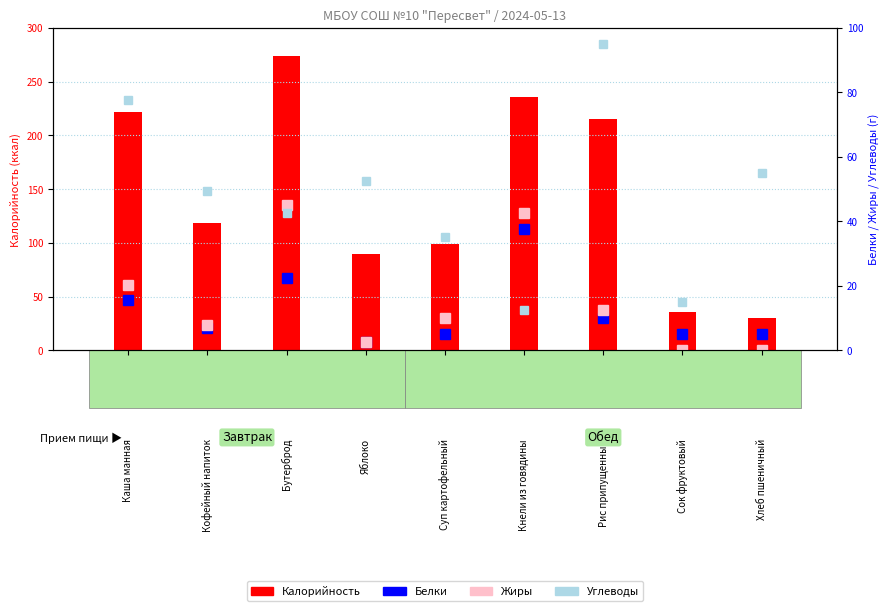

Between Каша манная and Сок фруктовый, which is larger?

Каша манная